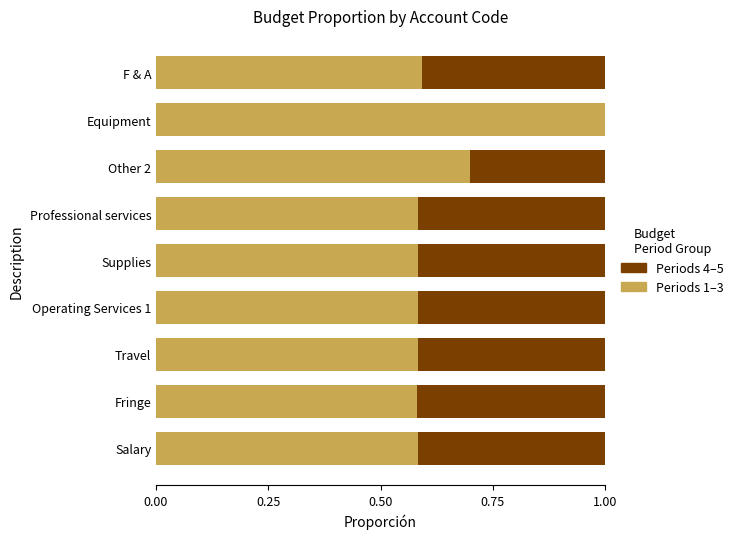

What are all the series names shown in the legend?

Periods 4–5, Periods 1–3